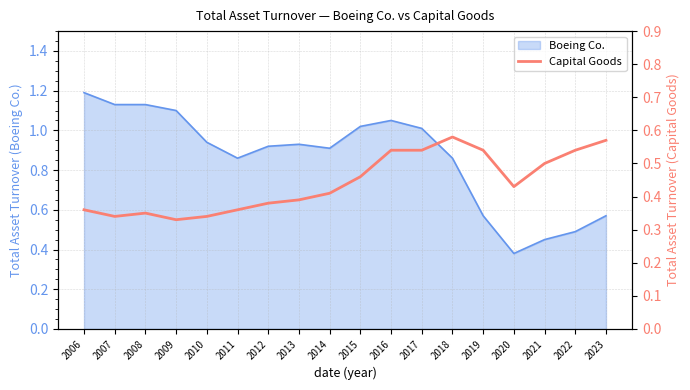

Where is Boeing Co. nearest to the value 0?

2020